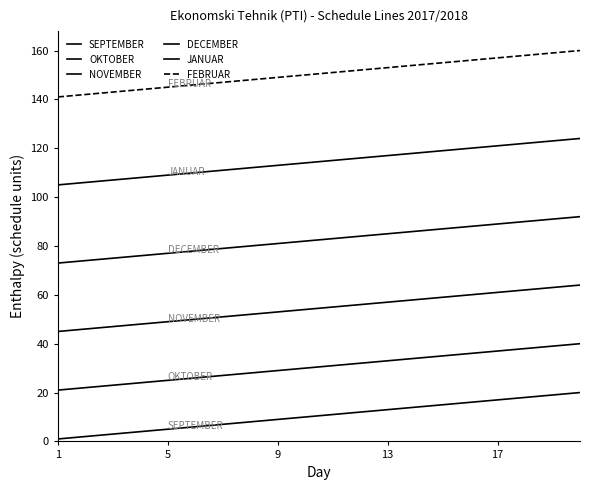

Which category has the lowest value in the FEBRUAR series?

1